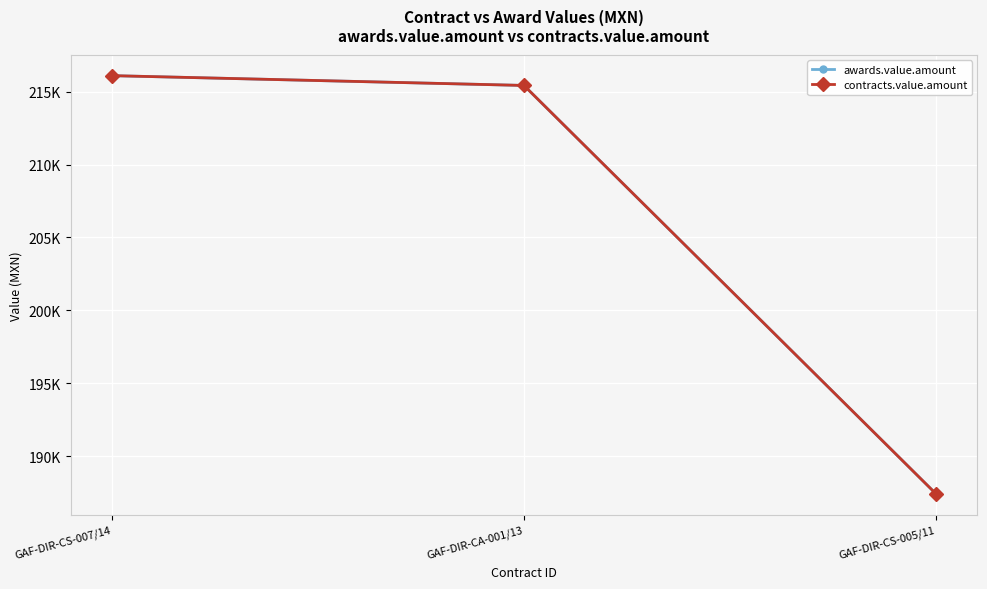

At which label does contracts.value.amount first exceed 215420?

GAF-DIR-CS-007/14